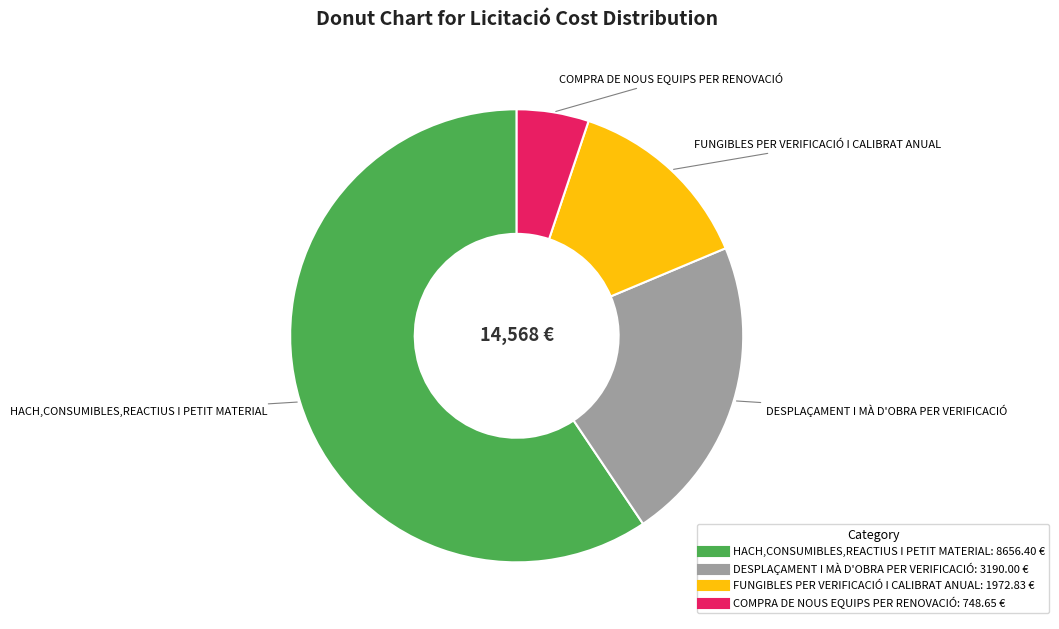

What is the ratio of the value at DESPLAÇAMENT I MÀ D'OBRA PER VERIFICACIÓ to the value at FUNGIBLES PER VERIFICACIÓ I CALIBRAT ANUAL?

1.6